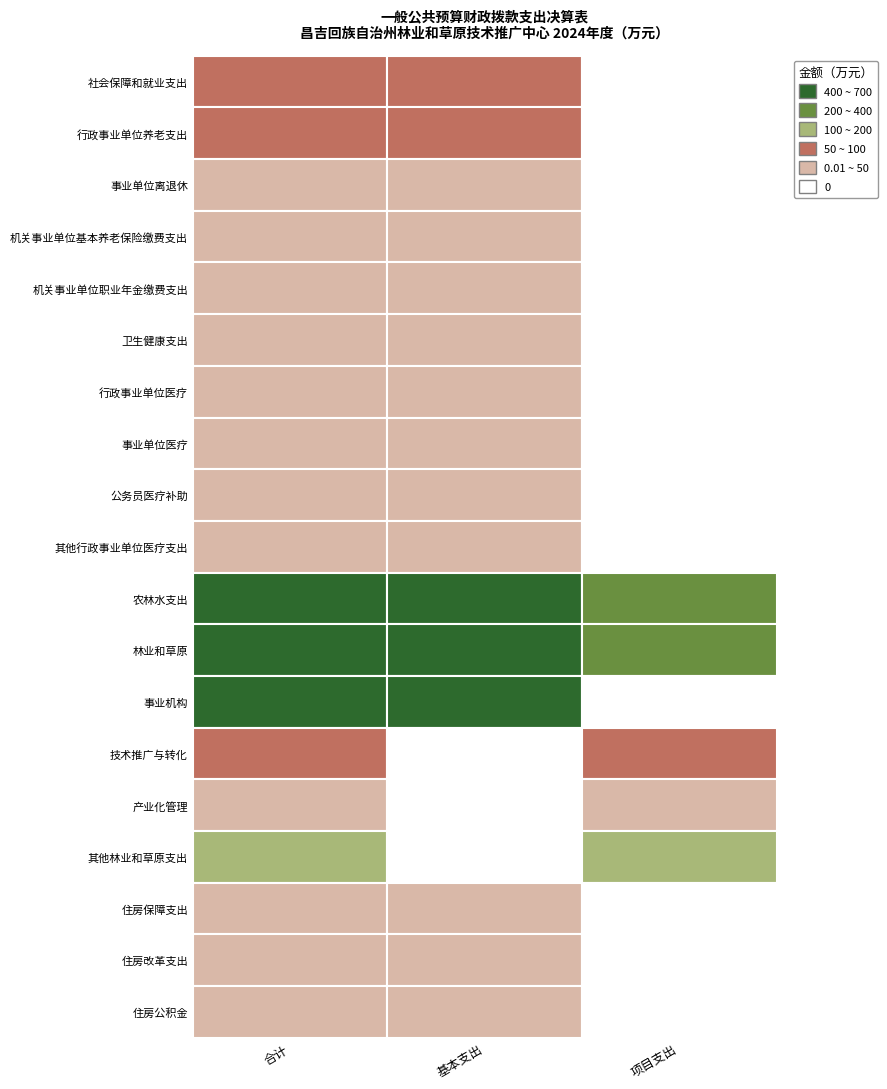

Reading right to left, transcribe all the data shown in this chart.

社会保障和就业支出: 项目支出=0.0	基本支出=95.9	合计=95.9
行政事业单位养老支出: 项目支出=0.0	基本支出=95.9	合计=95.9
事业单位离退休: 项目支出=0.0	基本支出=11.8	合计=11.8
机关事业单位基本养老保险缴费支出: 项目支出=0.0	基本支出=50.0	合计=50.0
机关事业单位职业年金缴费支出: 项目支出=0.0	基本支出=34.2	合计=34.2
卫生健康支出: 项目支出=0.0	基本支出=28.1	合计=28.1
行政事业单位医疗: 项目支出=0.0	基本支出=28.1	合计=28.1
事业单位医疗: 项目支出=0.0	基本支出=26.2	合计=26.2
公务员医疗补助: 项目支出=0.0	基本支出=1.7	合计=1.7
其他行政事业单位医疗支出: 项目支出=0.0	基本支出=0.1	合计=0.1
农林水支出: 项目支出=231.9	基本支出=436.7	合计=668.7
林业和草原: 项目支出=231.9	基本支出=436.7	合计=668.7
事业机构: 项目支出=0.0	基本支出=436.7	合计=436.7
技术推广与转化: 项目支出=58.0	基本支出=0.0	合计=58.0
产业化管理: 项目支出=31.2	基本支出=0.0	合计=31.2
其他林业和草原支出: 项目支出=142.7	基本支出=0.0	合计=142.7
住房保障支出: 项目支出=0.0	基本支出=41.3	合计=41.3
住房改革支出: 项目支出=0.0	基本支出=41.3	合计=41.3
住房公积金: 项目支出=0.0	基本支出=41.3	合计=41.3